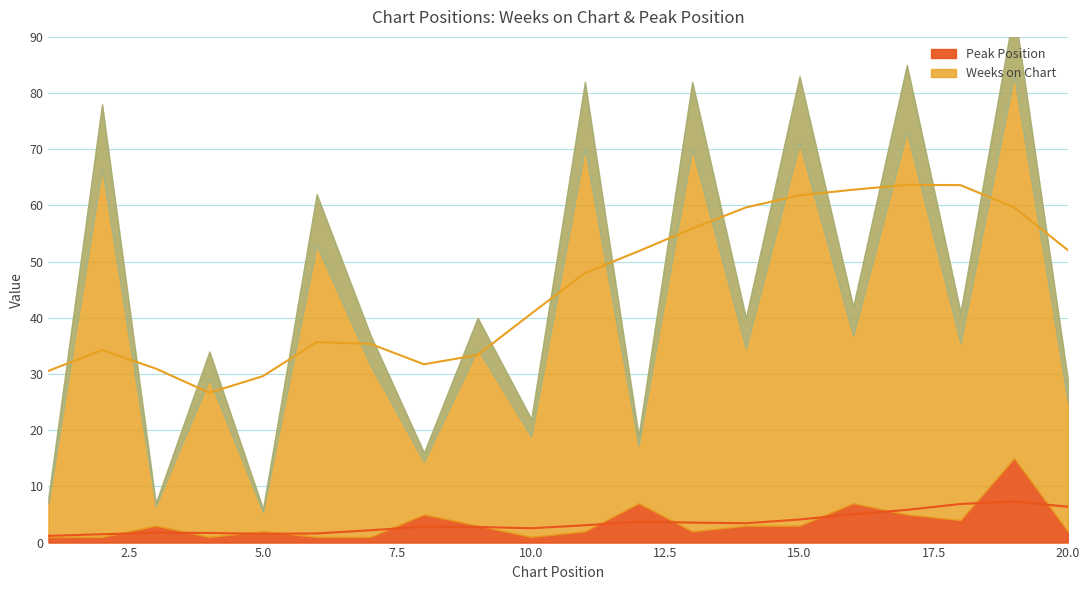

What is the sum of all Weeks on Chart values?

839